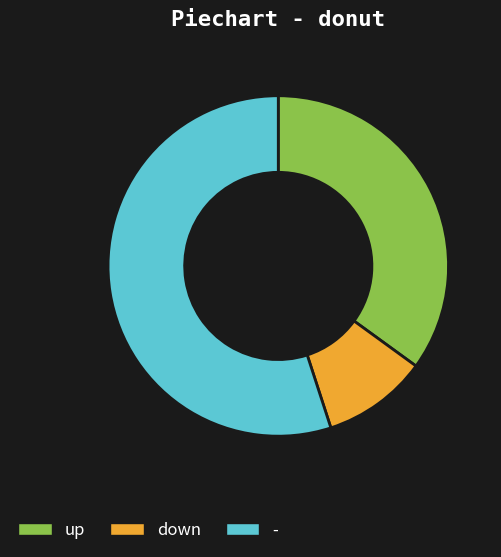

What is the ratio of the value at - to the value at down?

5.5